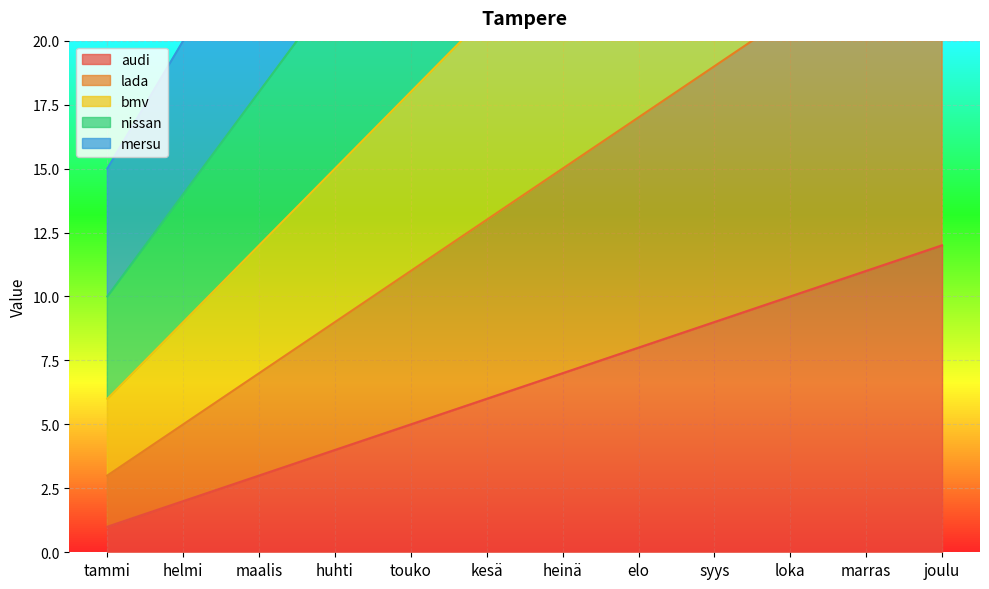

What is the label of the 7th point from the right?

kesä